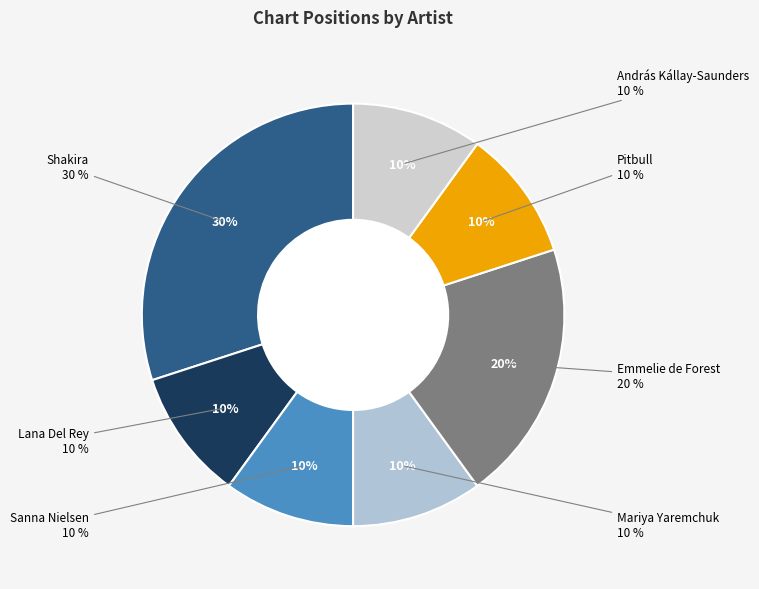

To the nearest percent, what portion does Shakira represent?

30%